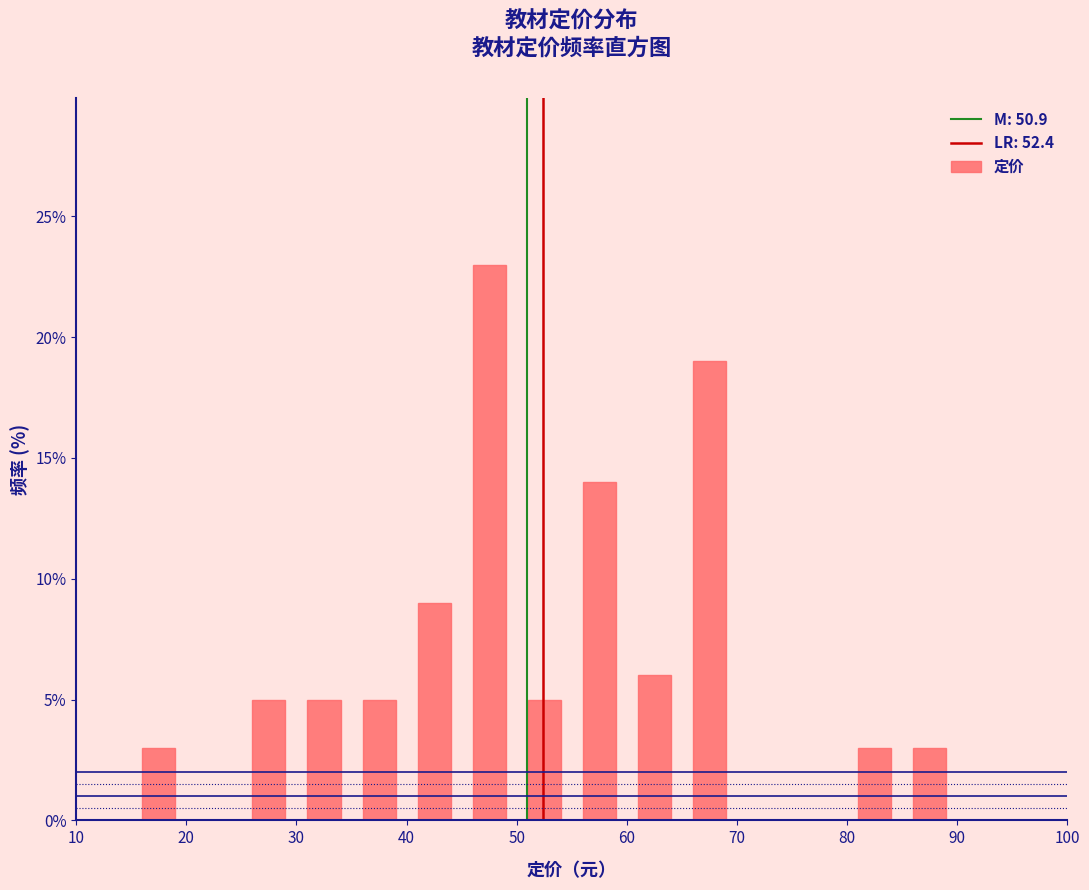

How tall is the bar that spans 50 to 55 on the x-axis? The values are not printed on the chart, so give them approximately, as read against the axis.

5